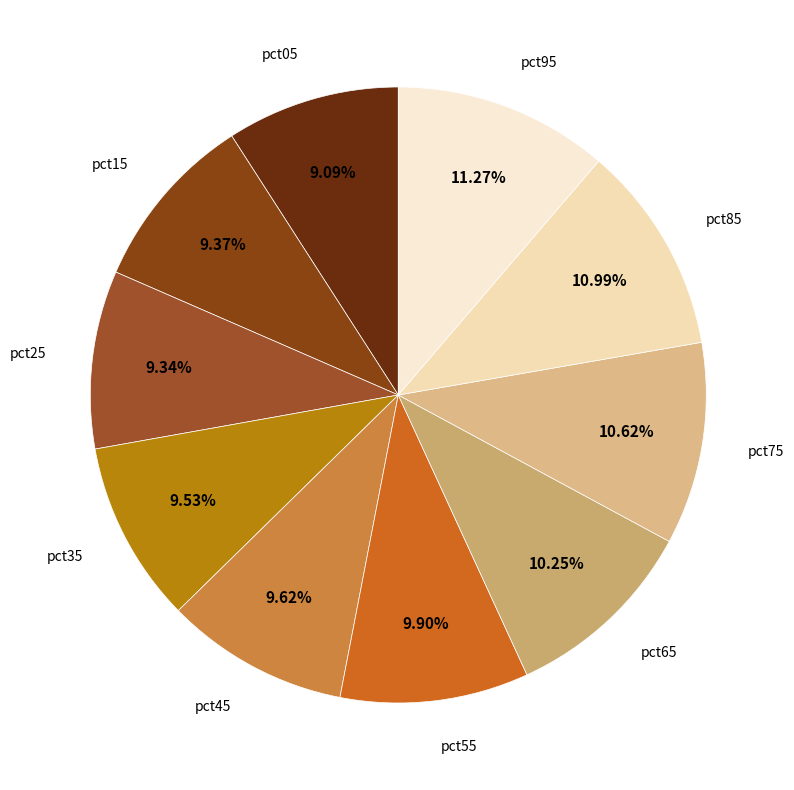

Is it true that pct55 is 10% of the pie?

True